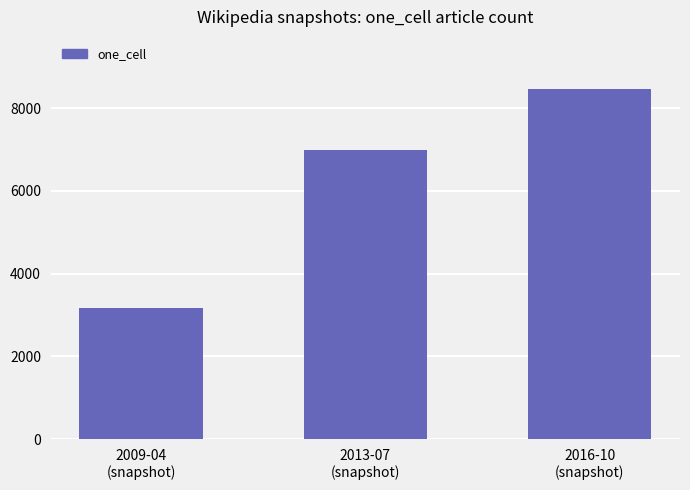

What is the average value?

6206